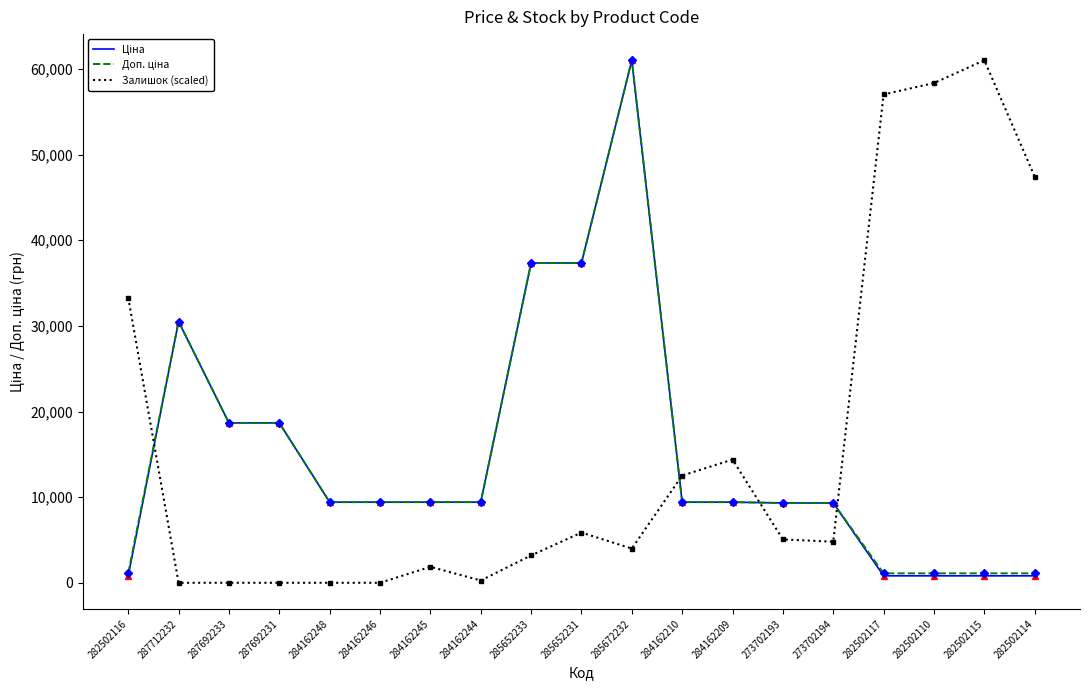

At which category is the sum across all series the highest?

285672232